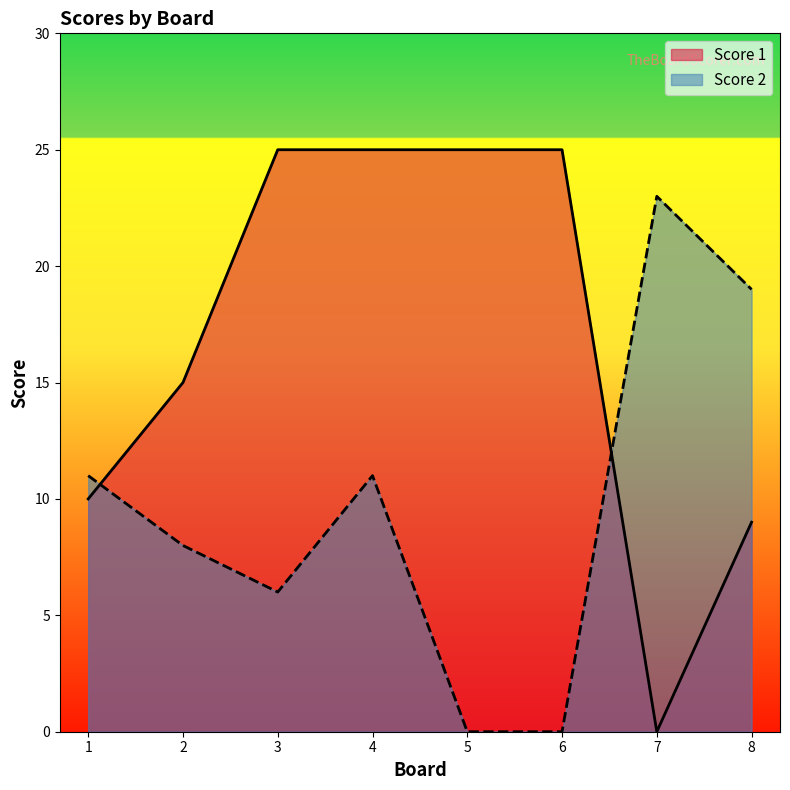

Which series ends up on top after the final intersection of Score 2 and Score 1?

Score 2